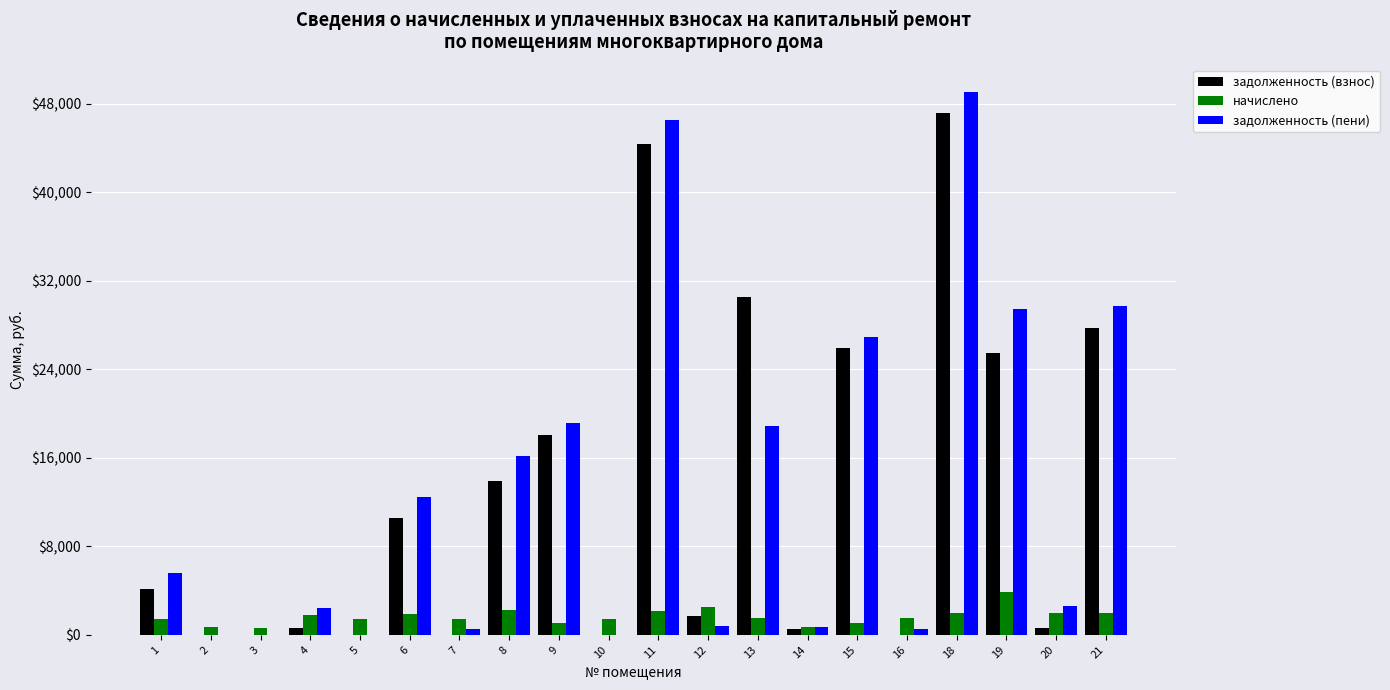

Count the number of data series in this chart.

3